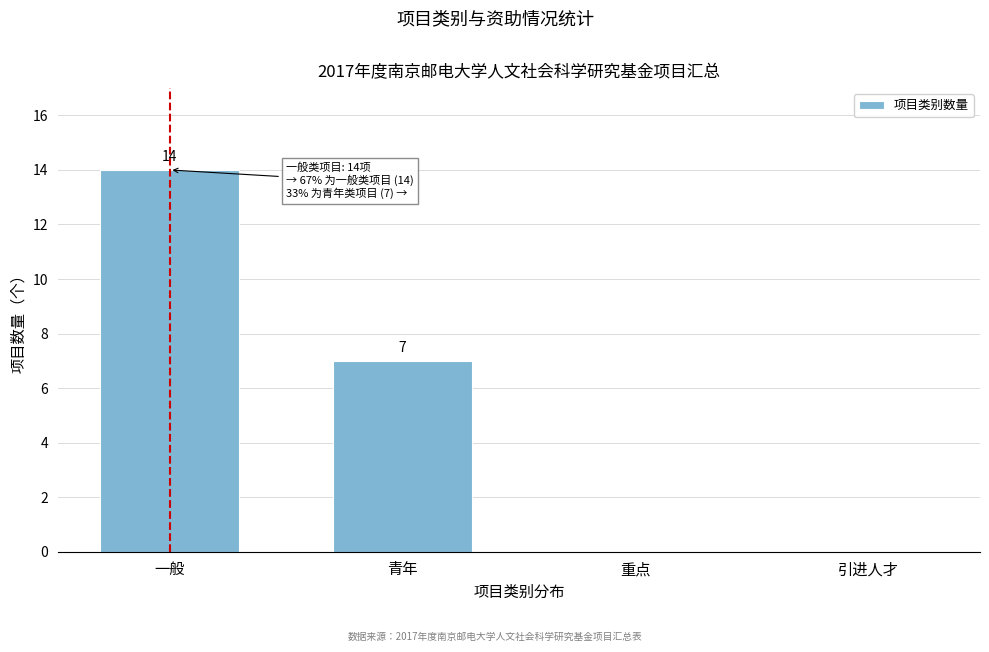

Reading left to right, what are all the values shown in this chart?

一般=14	青年=7	重点=0	引进人才=0